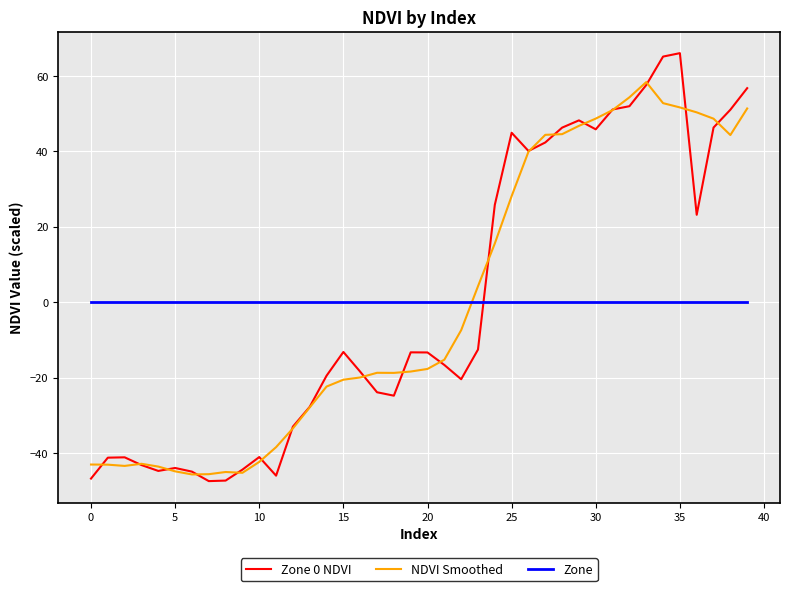

Which series ends up on top after the final intersection of Zone and NDVI Smoothed?

NDVI Smoothed